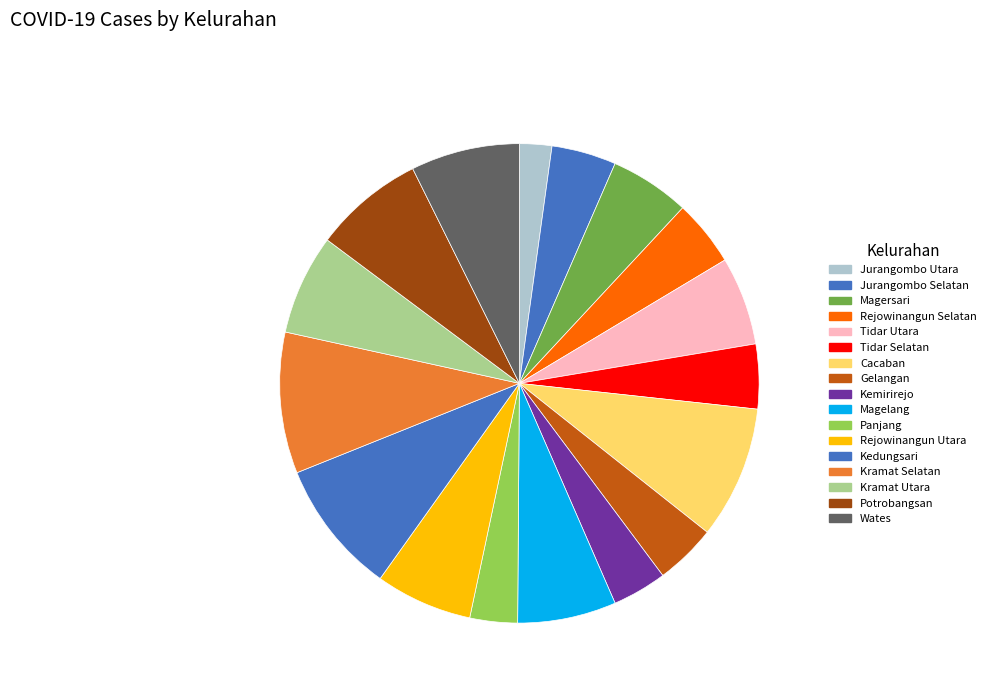

How many slices are in this pie chart?

17